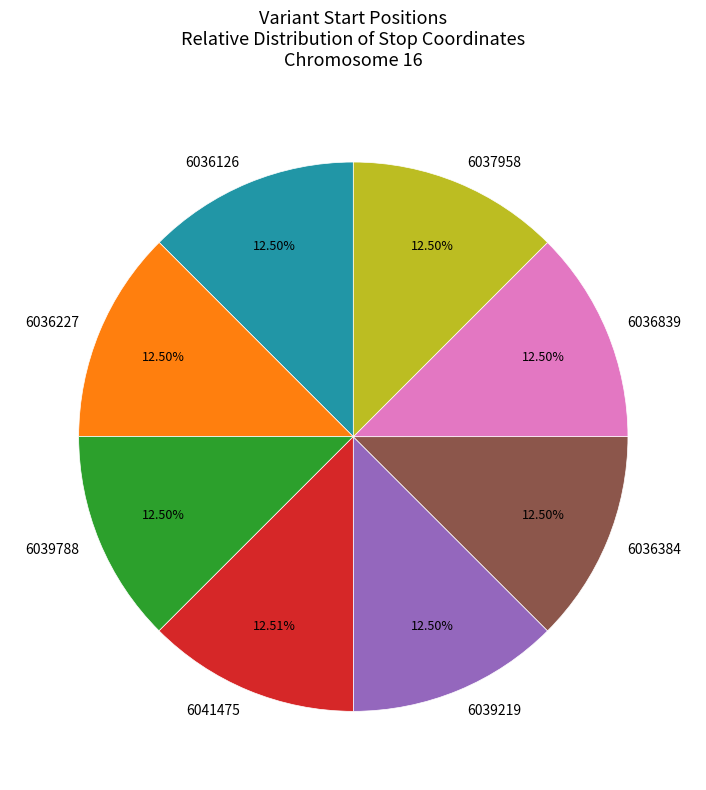

How many slices are in this pie chart?

8